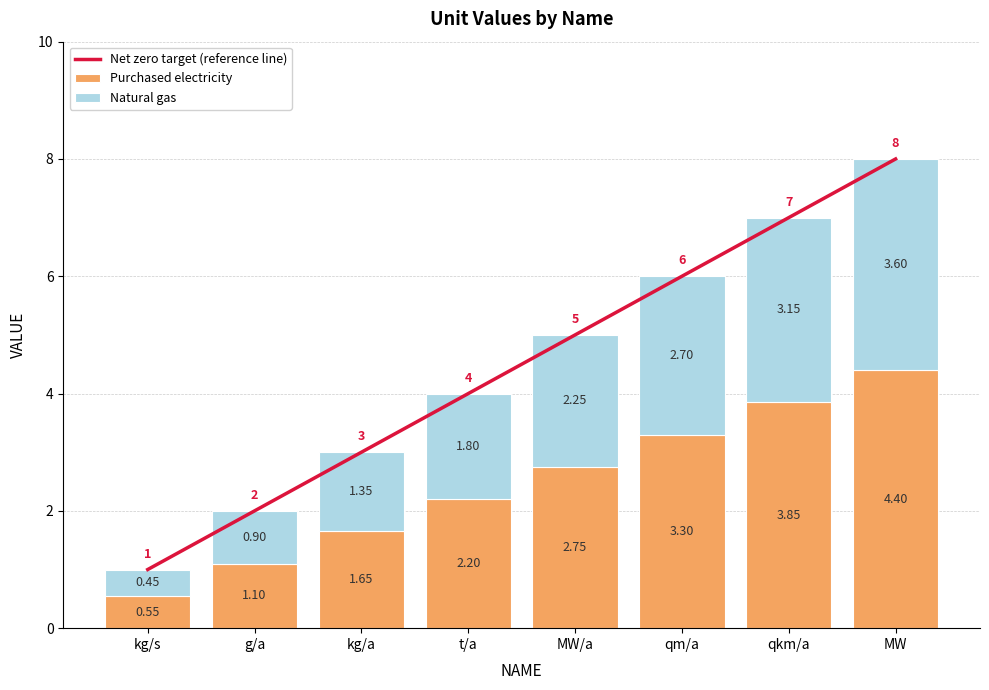

How many values in the Natural gas series exceed 2?

4